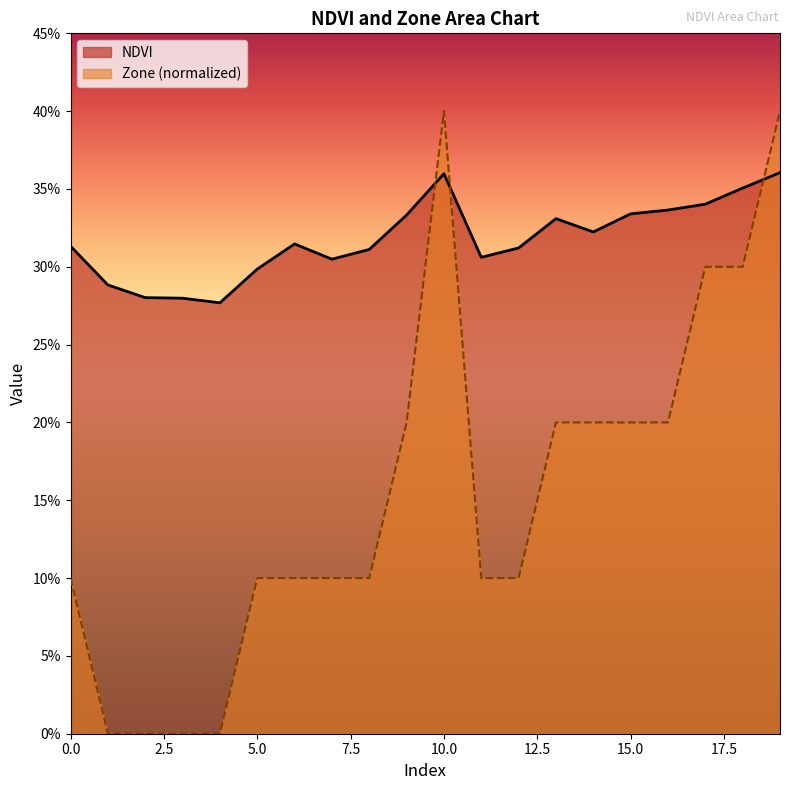

What is the value of the Zone point at the 9th from the left?

0.1